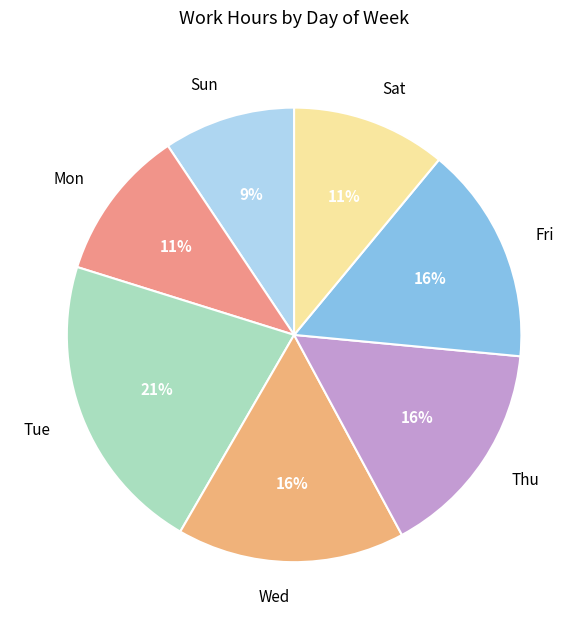

How many slices are in this pie chart?

7